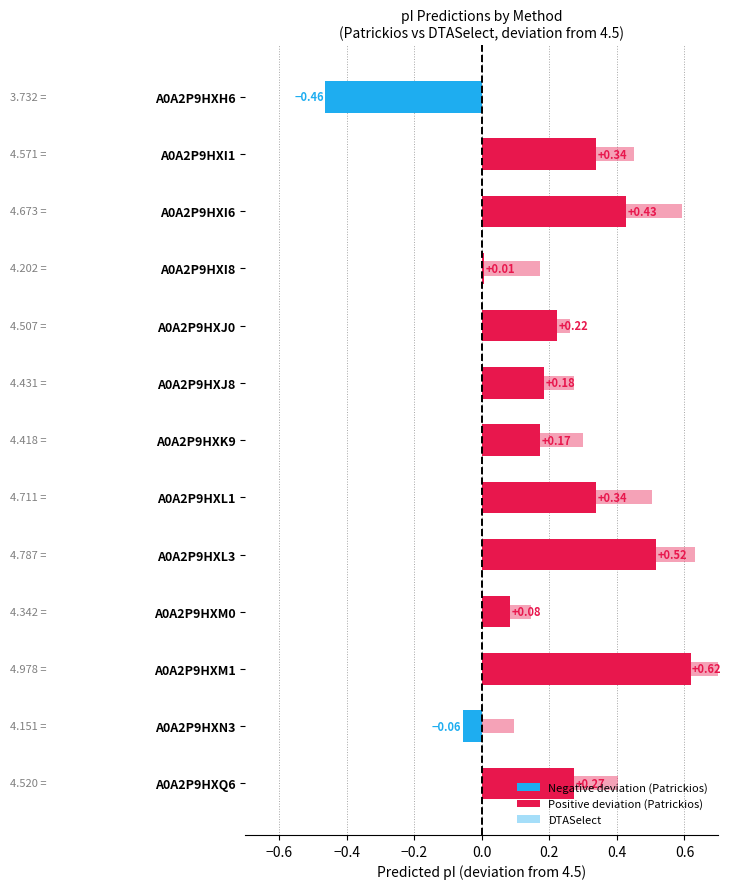

List the labels in order of DTASelect value, smallest first.

A0A2P9HXH6, A0A2P9HXN3, A0A2P9HXM0, A0A2P9HXI8, A0A2P9HXJ0, A0A2P9HXJ8, A0A2P9HXK9, A0A2P9HXQ6, A0A2P9HXI1, A0A2P9HXL1, A0A2P9HXI6, A0A2P9HXL3, A0A2P9HXM1